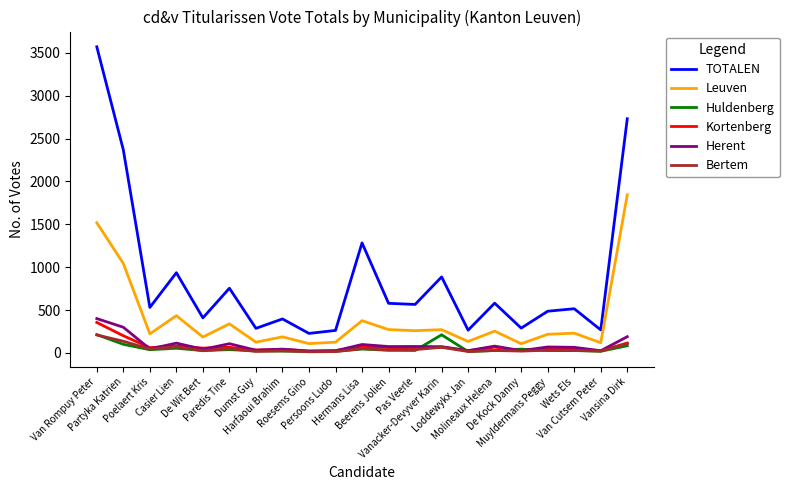

What is the maximum value for Leuven?

1845